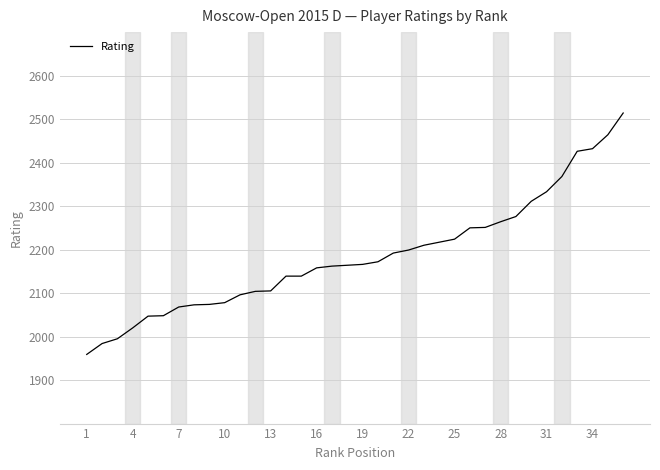

What is the difference between the maximum and minimum values?

555